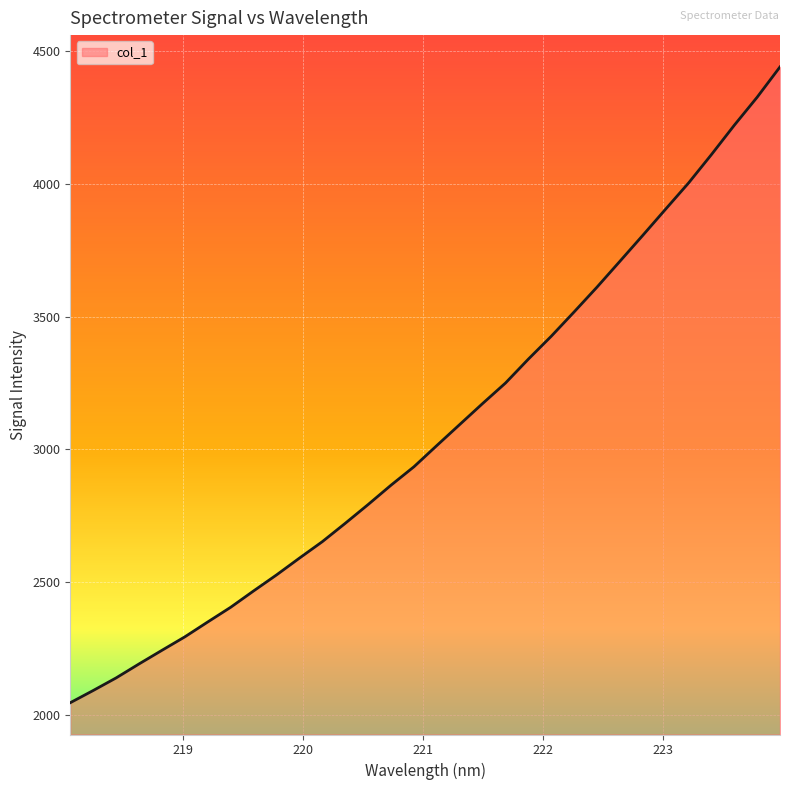

What is the smallest value displayed?

2045.2